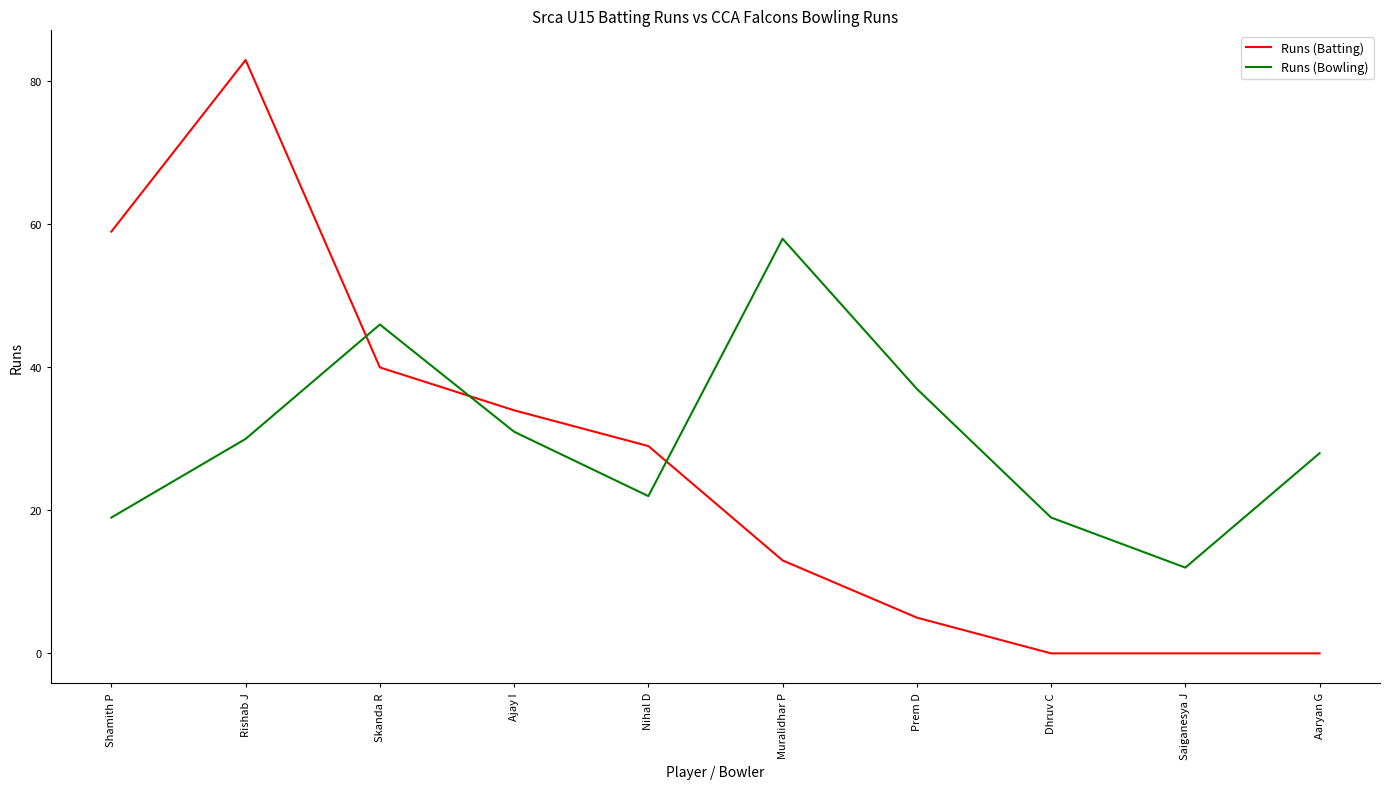

What is the difference between the highest and lowest values at Nihal D?

7